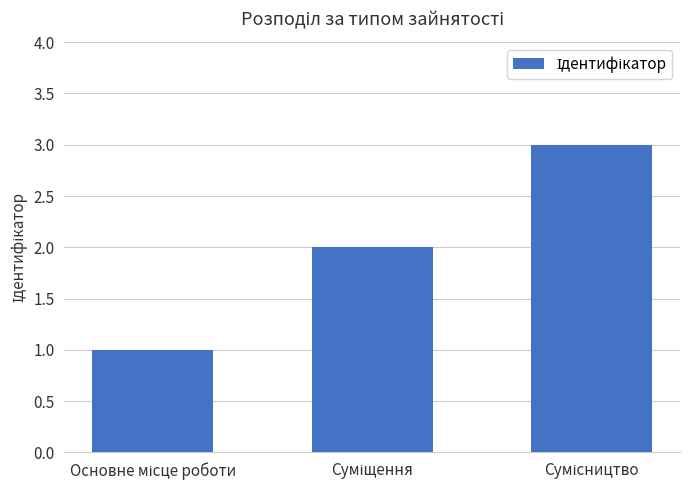

Does the chart contain any negative values?

No